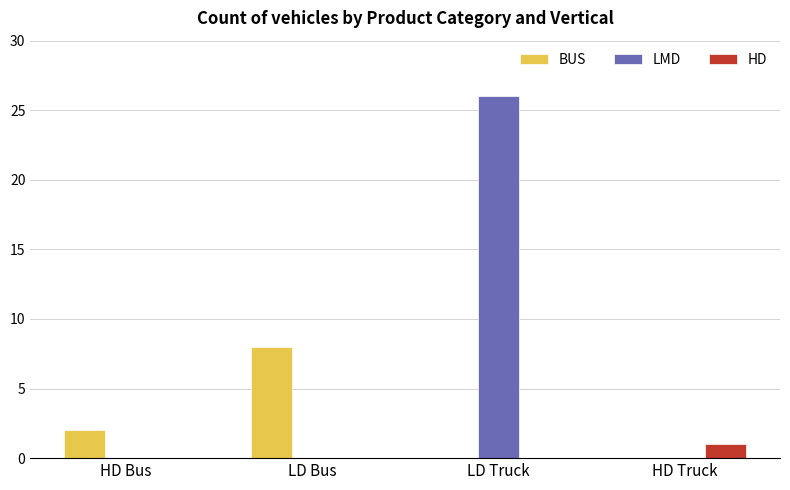

Which series has the largest total across all categories?

LMD